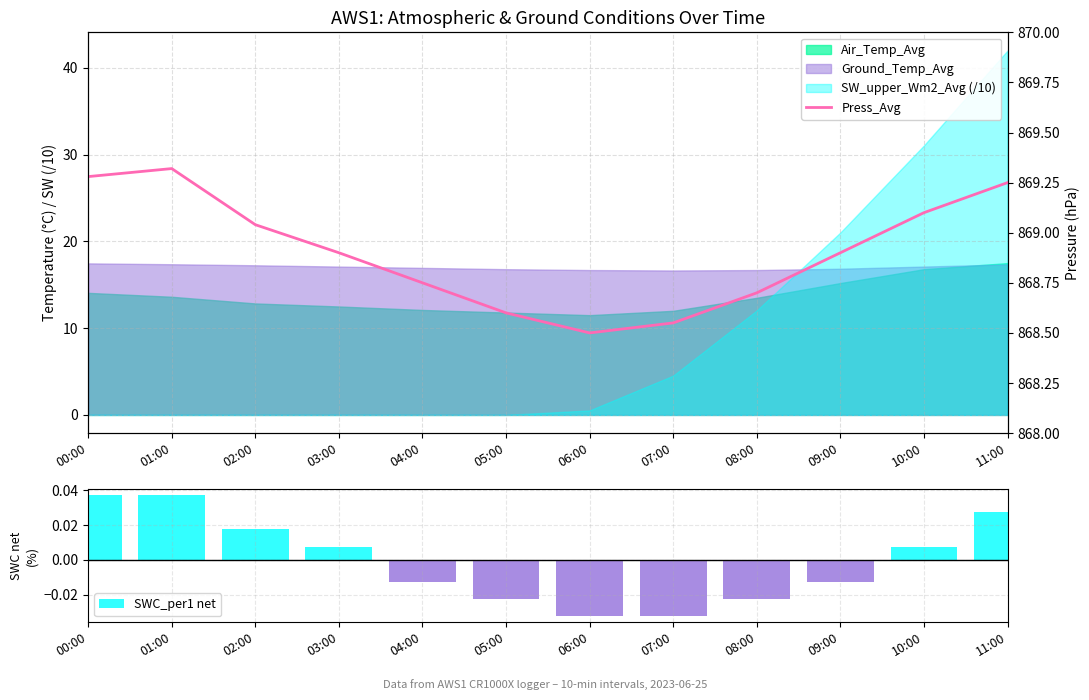

Count the number of categories in the chart.

12